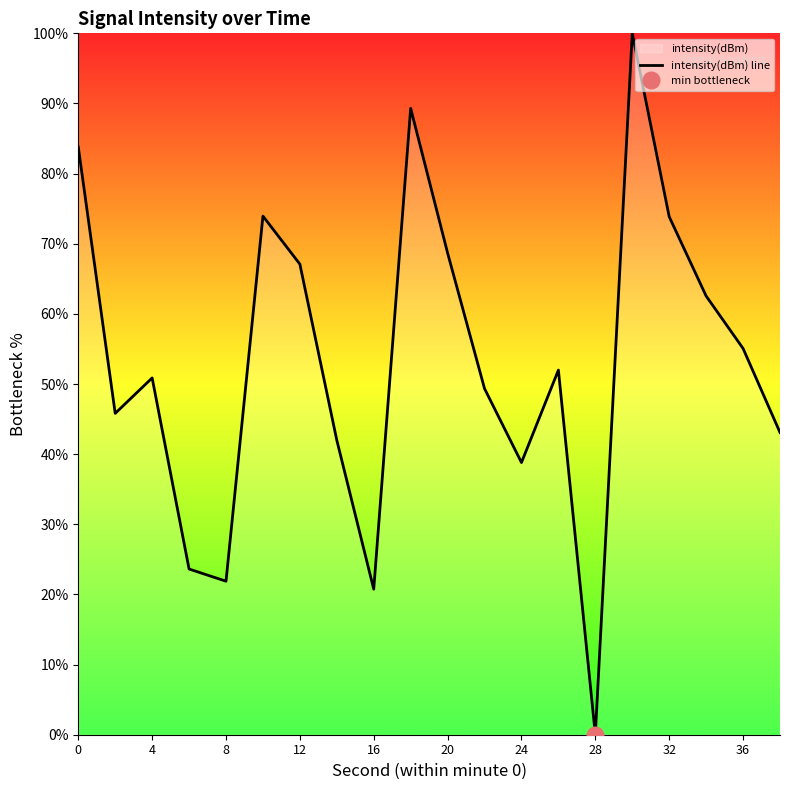

What is the average value?

53.1